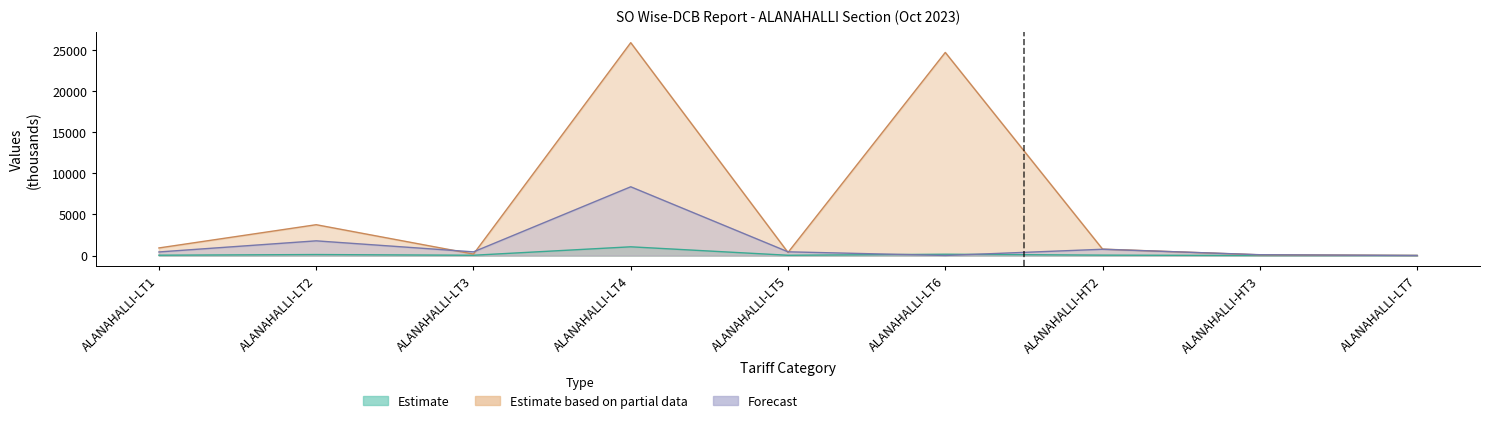

Rank the series by their maximum value, from lowest to highest.

Estimate, Forecast, Estimate based on partial data